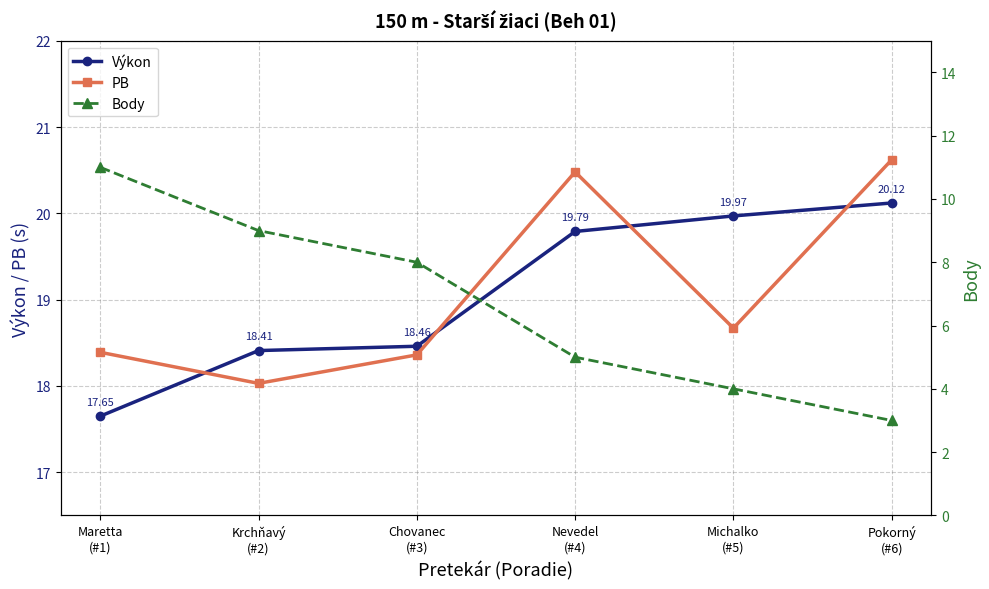

Reading right to left, what are all the values shown in this chart?

Výkon: Pokorný
(#6)=20.1	Michalko
(#5)=20.0	Nevedel
(#4)=19.8	Chovanec
(#3)=18.5	Krchňavý
(#2)=18.4	Maretta
(#1)=17.6
PB: Pokorný
(#6)=20.6	Michalko
(#5)=18.7	Nevedel
(#4)=20.5	Chovanec
(#3)=18.4	Krchňavý
(#2)=18.0	Maretta
(#1)=18.4
Body: Pokorný
(#6)=3.0	Michalko
(#5)=4.0	Nevedel
(#4)=5.0	Chovanec
(#3)=8.0	Krchňavý
(#2)=9.0	Maretta
(#1)=11.0